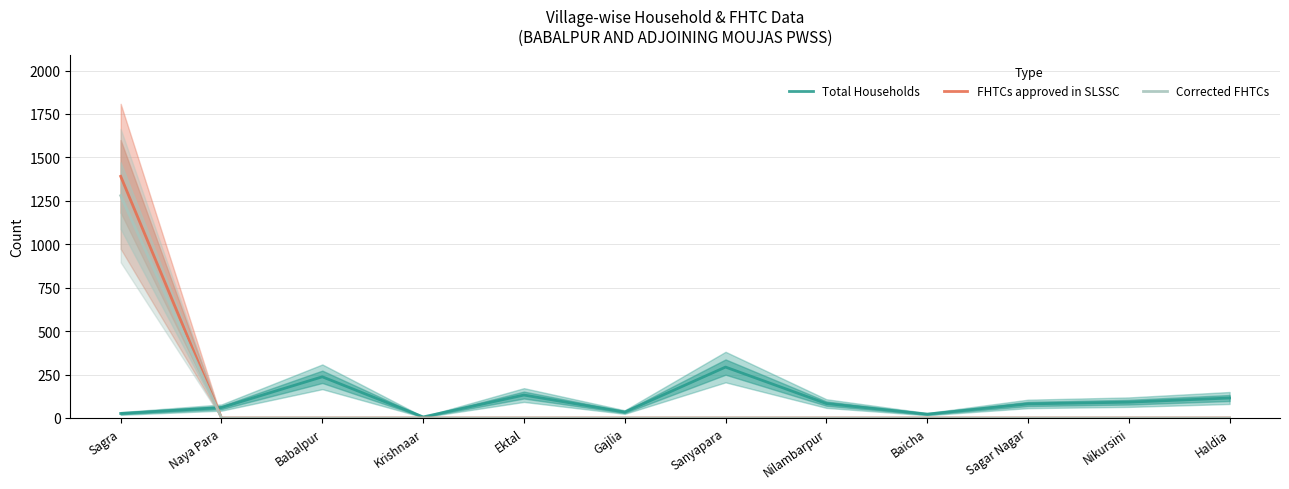

Where is Total Households nearest to the value 149?

Ektal